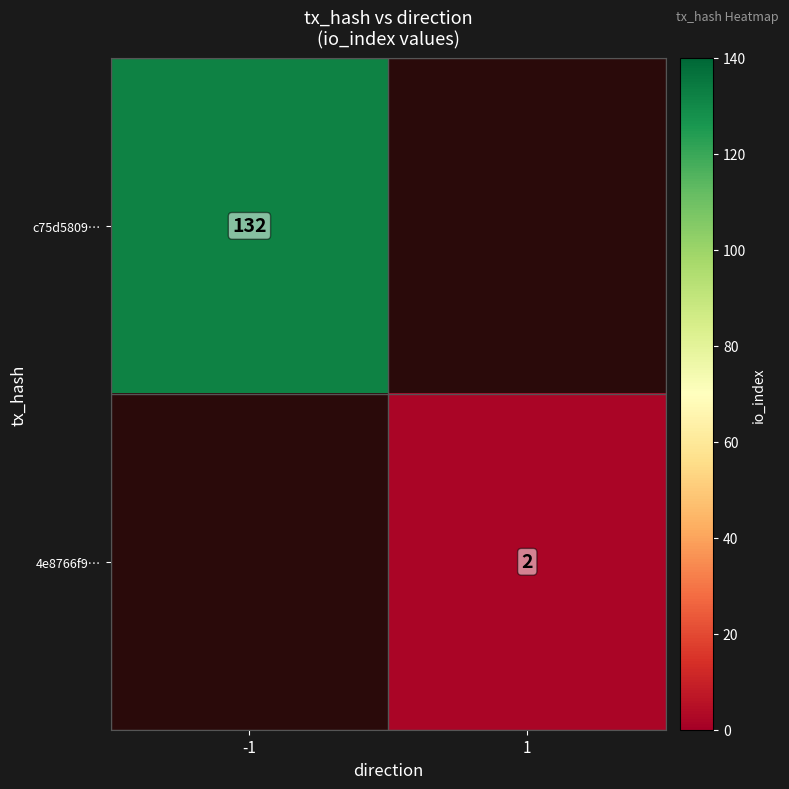

The c75d5809… series shows 235 at -1. True or false?

False